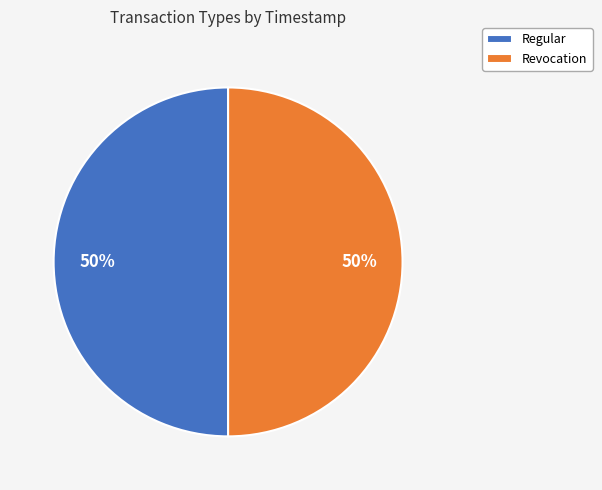

What percentage is the Revocation slice, to the nearest percent?

50%